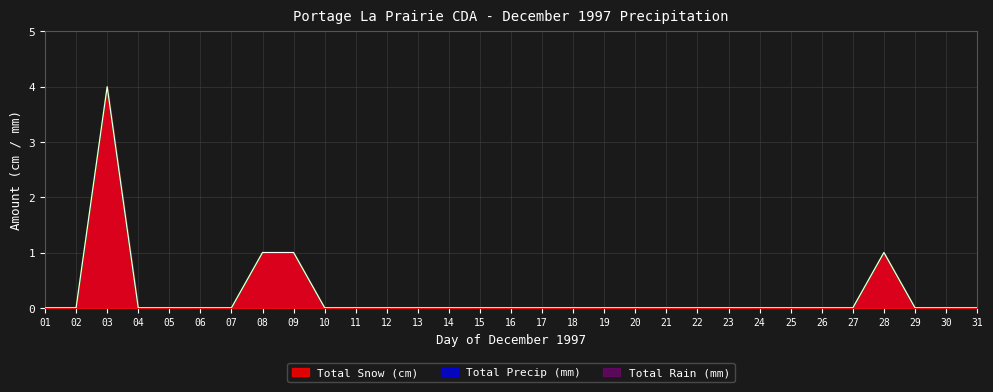

At which category is the sum across all series the highest?

03